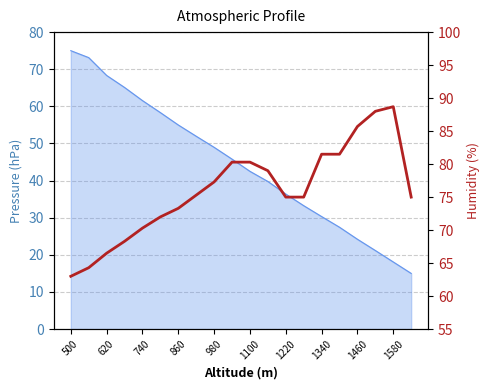

How many data points are above 75?

10